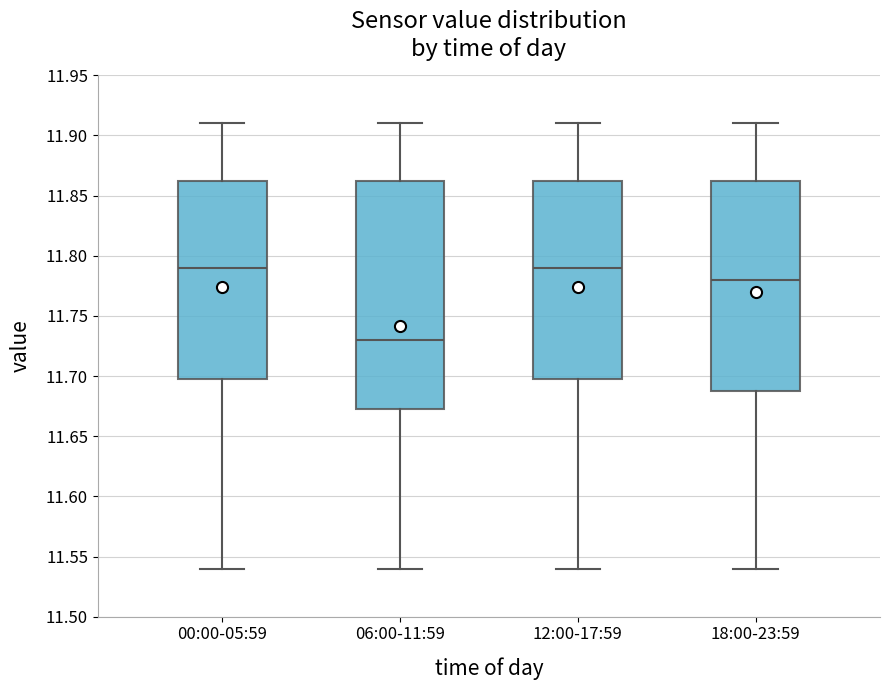

Reading left to right, read every box against the y-axis: the position of its median line, the range the box covers, and the ends of its whiskers. The values are not printed on the chart, so give them approximately, as read against the axis.

00:00-05:59: median 11.790, box 11.700 to 11.865, whiskers 11.540 to 11.910
06:00-11:59: median 11.730, box 11.675 to 11.865, whiskers 11.540 to 11.910
12:00-17:59: median 11.790, box 11.700 to 11.865, whiskers 11.540 to 11.910
18:00-23:59: median 11.780, box 11.690 to 11.865, whiskers 11.540 to 11.910